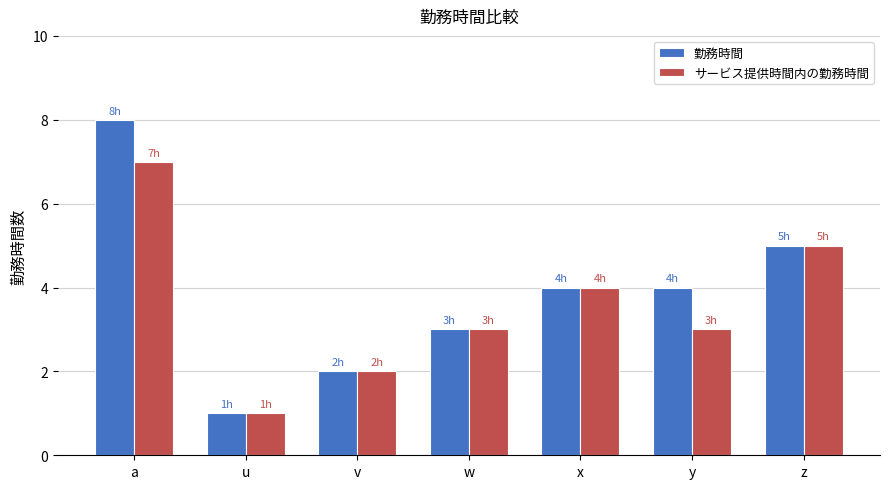

What are all the series names shown in the legend?

勤務時間, サービス提供時間内の勤務時間